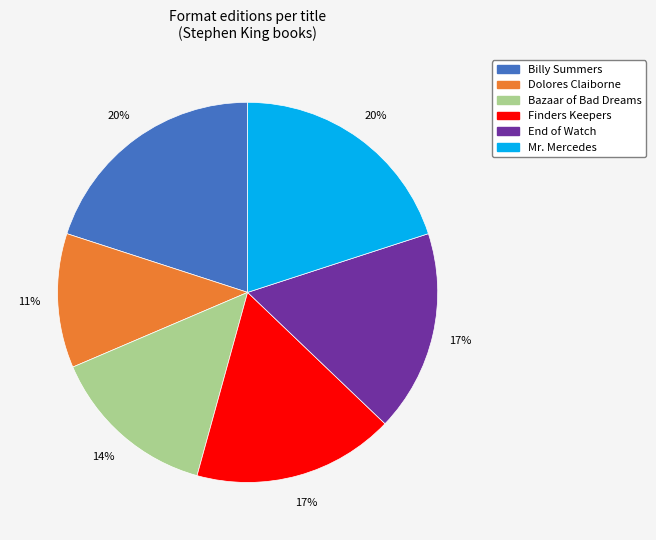

What is the smallest slice in the pie chart?

Dolores Claiborne